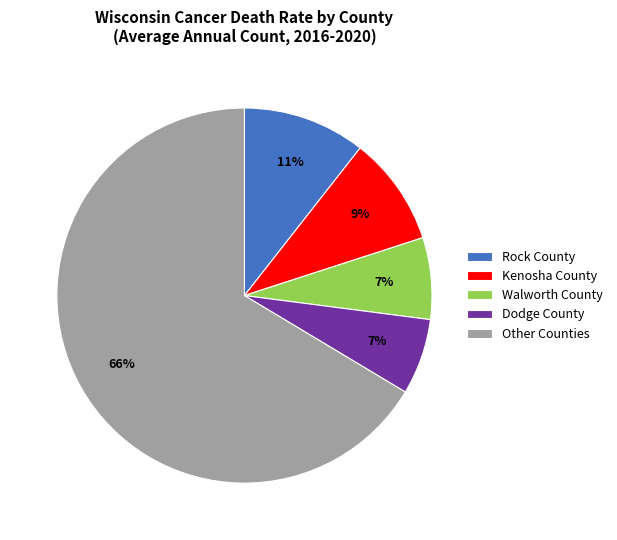

Between Kenosha County and Dodge County, which is larger?

Kenosha County